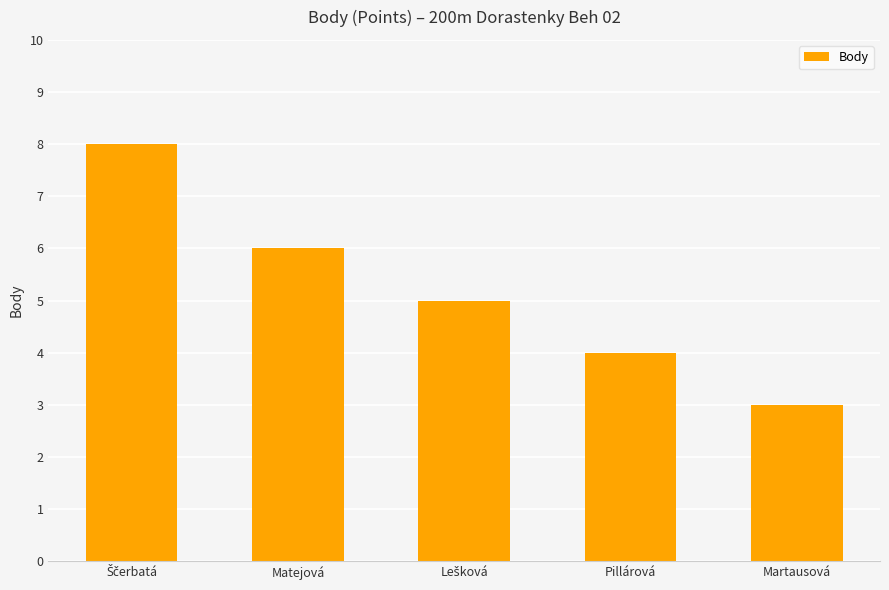

What is the difference between the maximum and second lowest values?

4